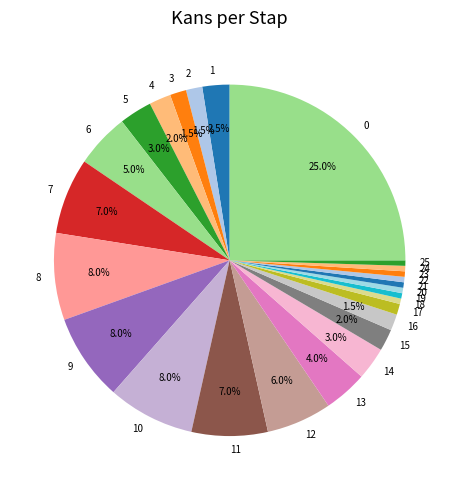

Count the number of slices in the pie.

26